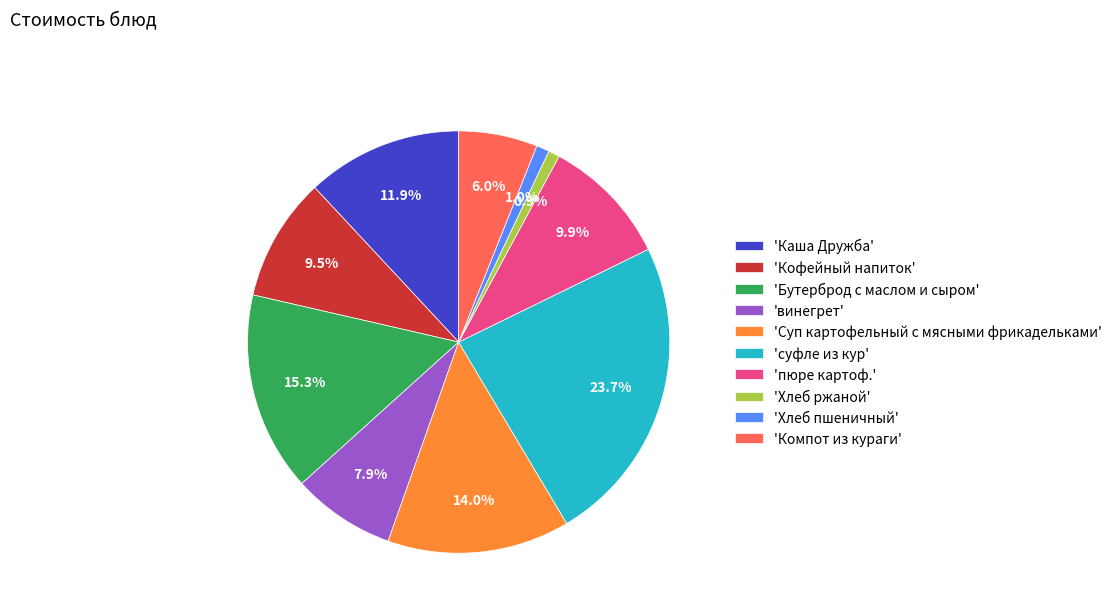

How much of the chart is everything except 'Хлеб пшеничный'?

99.0%